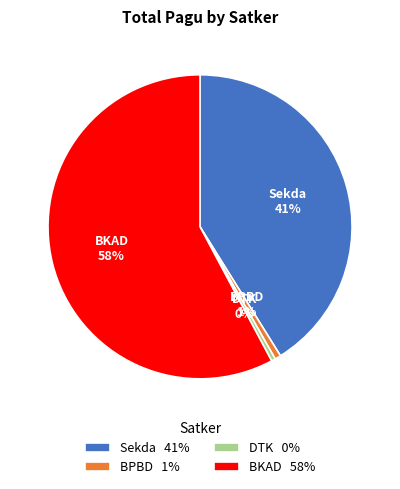

Does any single category account for the majority?

Yes